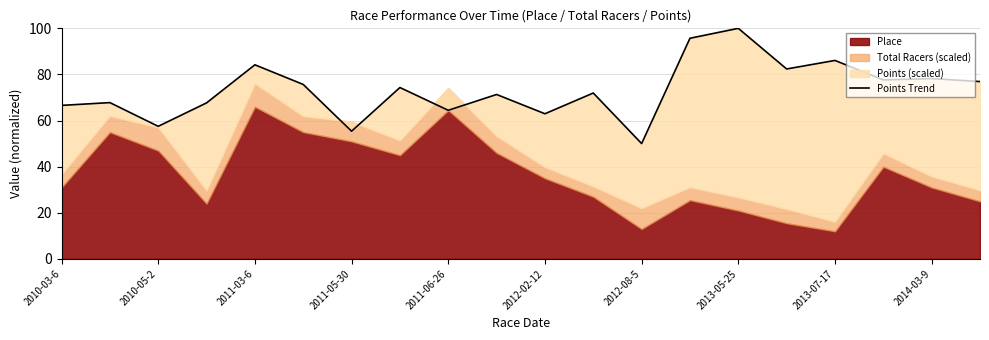

What is the average value?

73.3